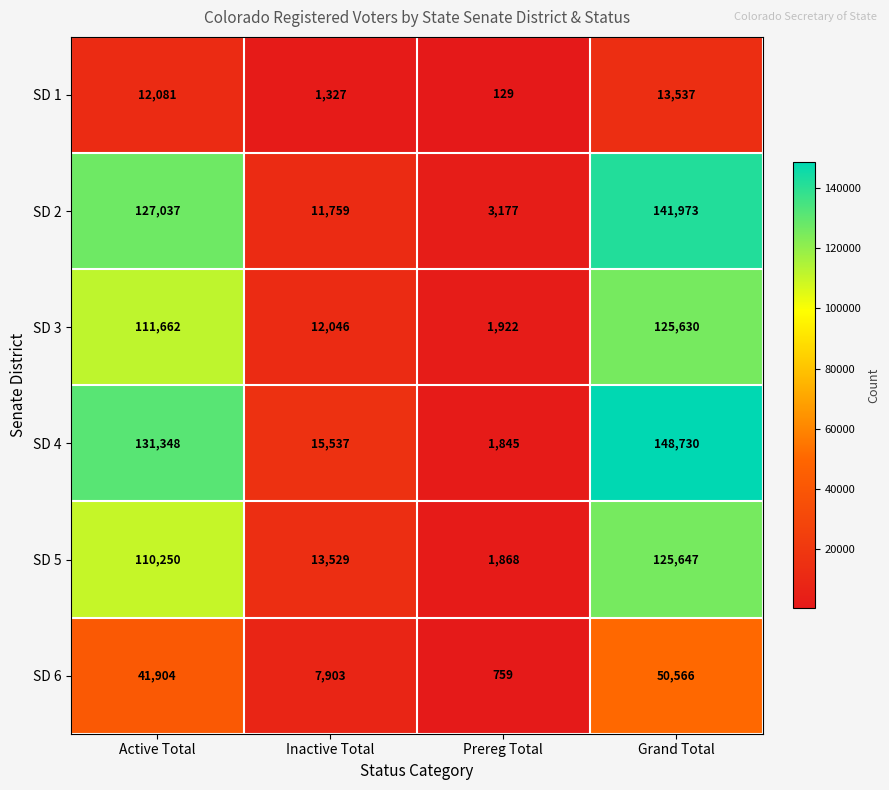

Read the SD 1 value at Grand Total.

13537